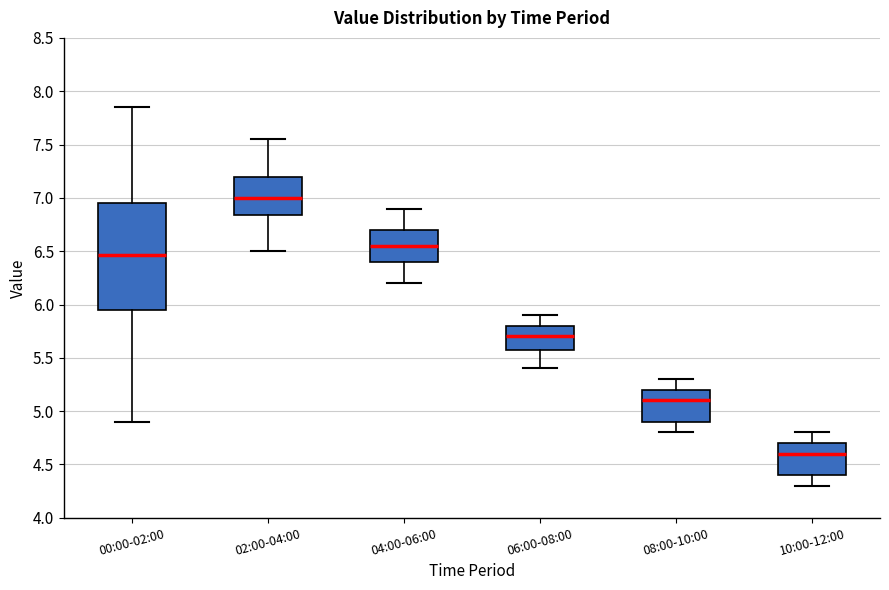

Where does the median line of the box for 04:00-06:00 sit on the y-axis? The values are not printed on the chart, so give them approximately, as read against the axis.

6.55